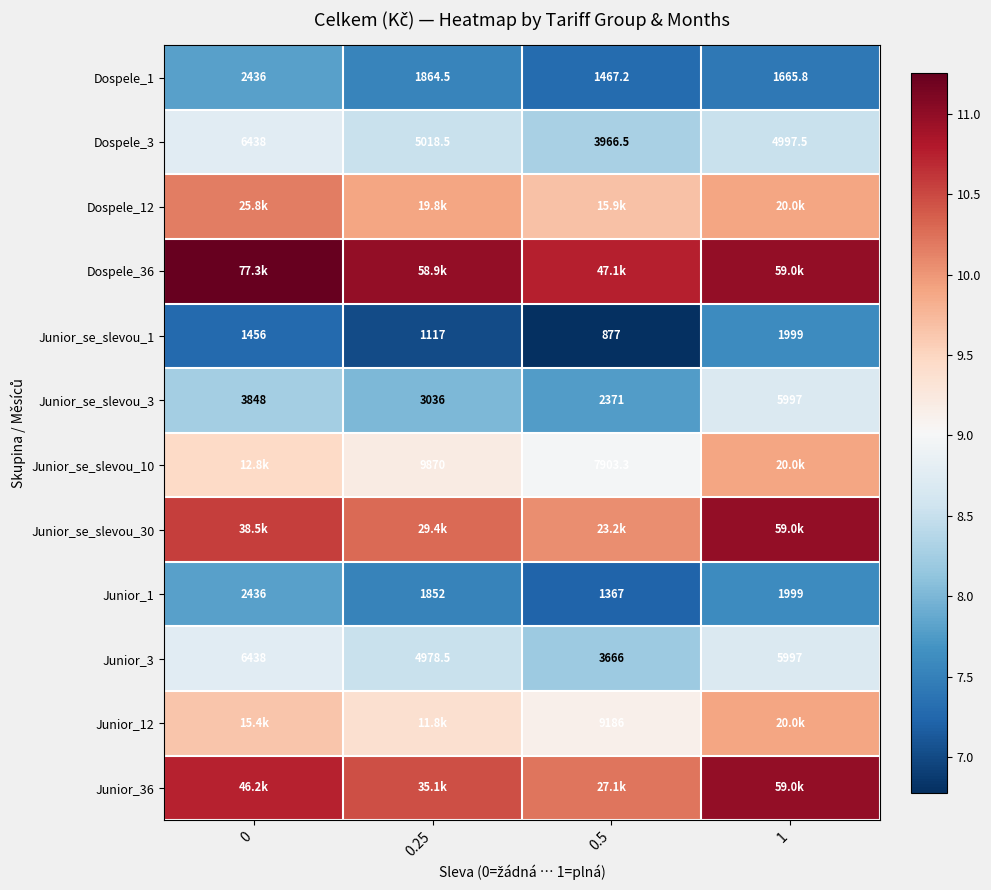

Rank the series at 1 from lowest to highest value.

Dospele_1, Junior_se_slevou_1, Junior_1, Dospele_3, Junior_se_slevou_3, Junior_3, Dospele_12, Junior_se_slevou_10, Junior_12, Dospele_36, Junior_se_slevou_30, Junior_36